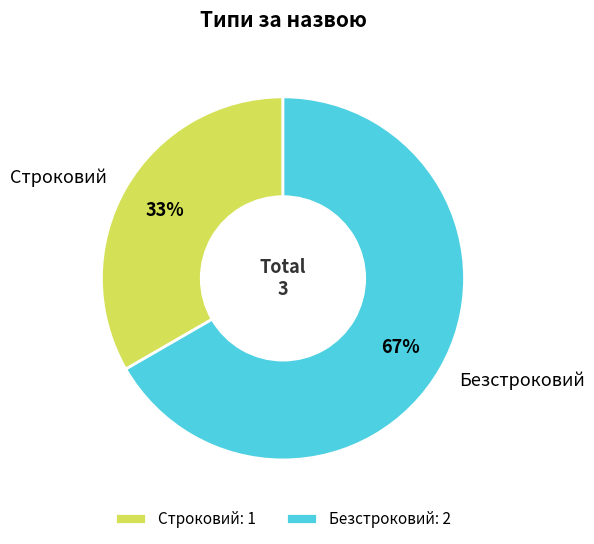

To the nearest percent, what is the combined percentage of Строковий and Безстроковий?

100%